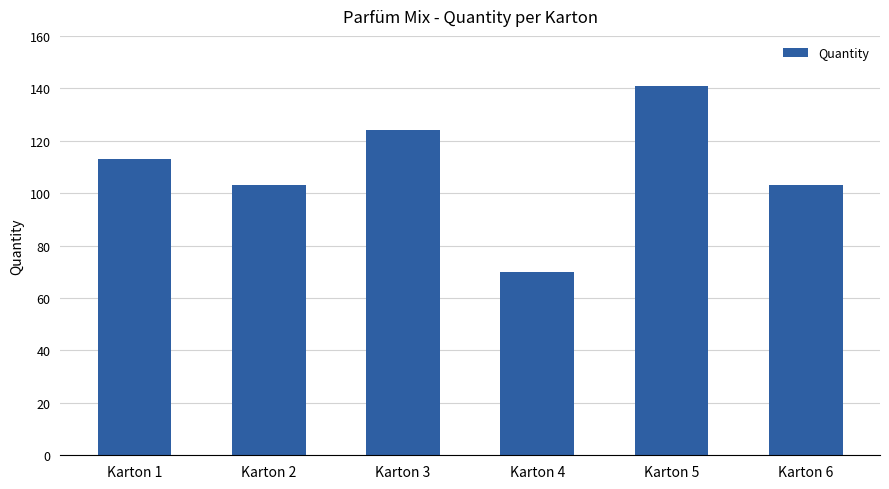

True or false: the data shows 30 at Karton 3.

False